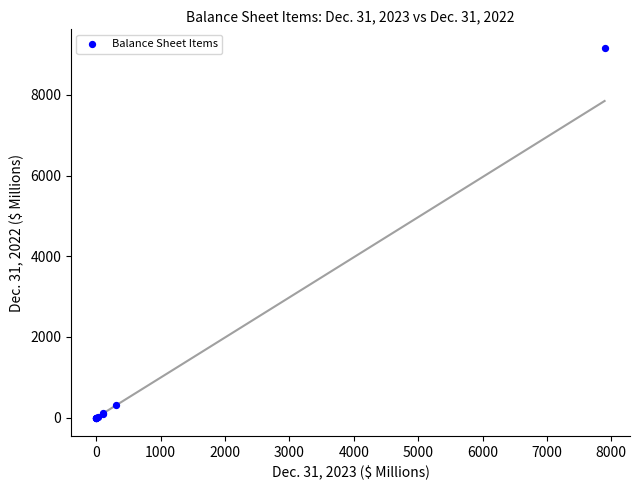

What Y value in the scatter plot is closest to 4584?

300.0